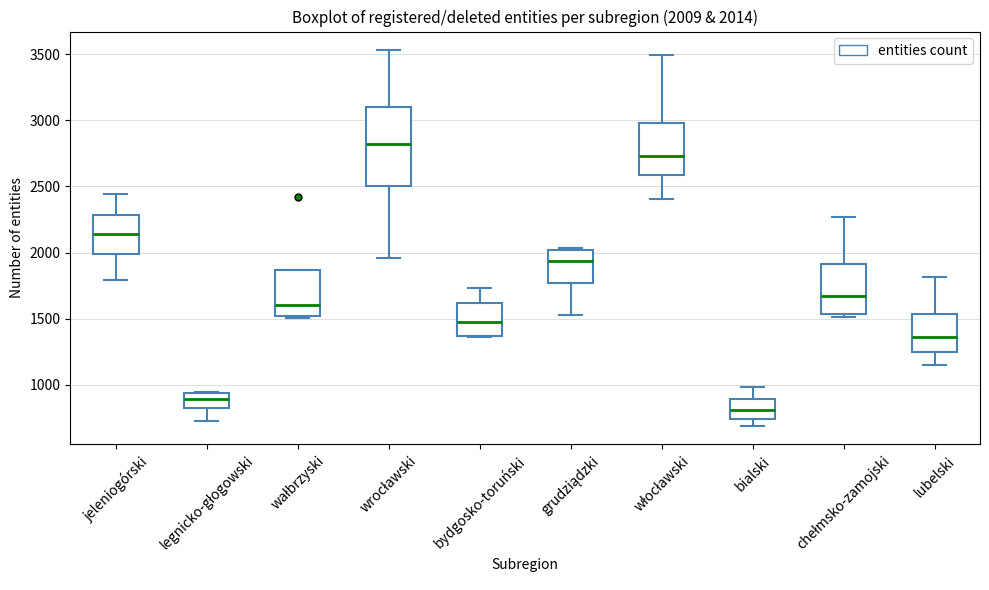

Which box's median line is the lowest?

bialski